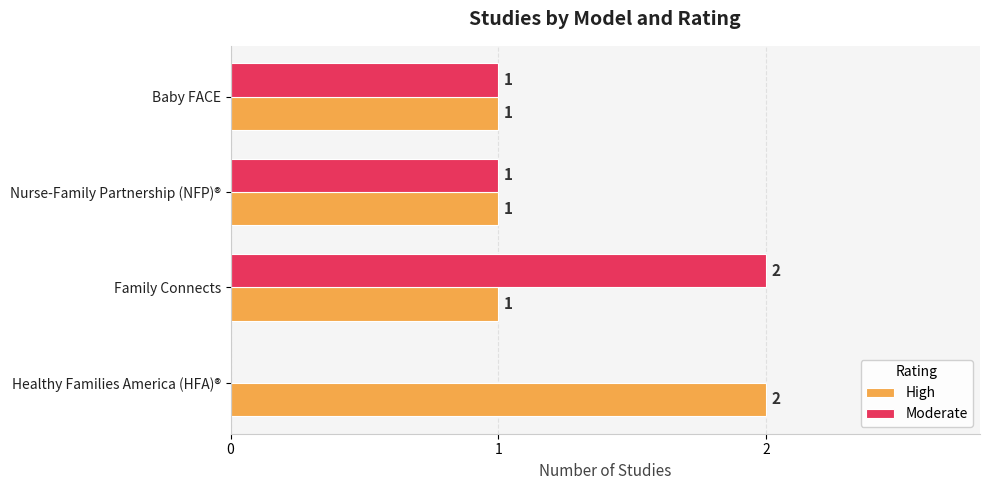

True or false: High has a value of 1 at Nurse-Family Partnership (NFP)®.

True